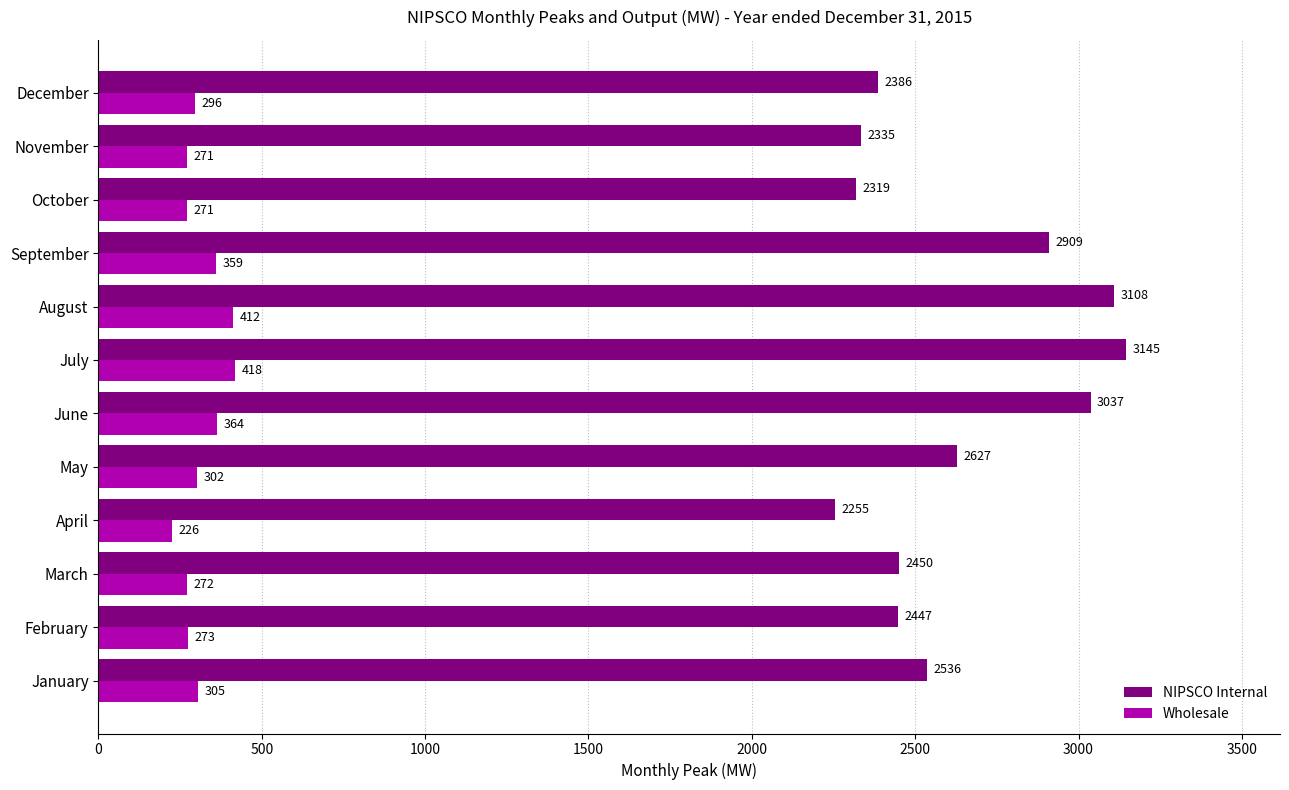

Where is Wholesale nearest to the value 322?

January